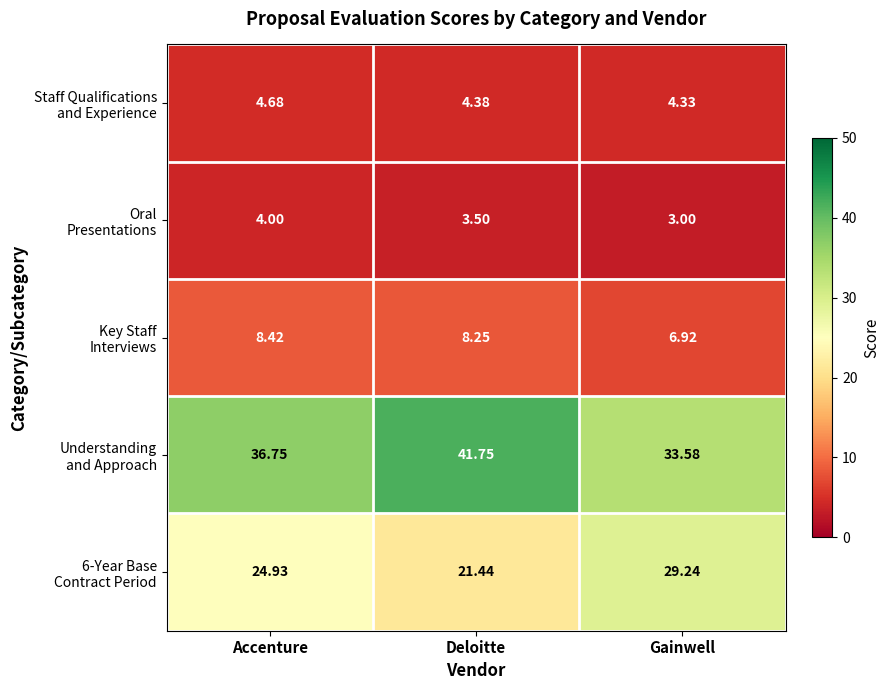

Which category has the lowest value across all series?

Gainwell